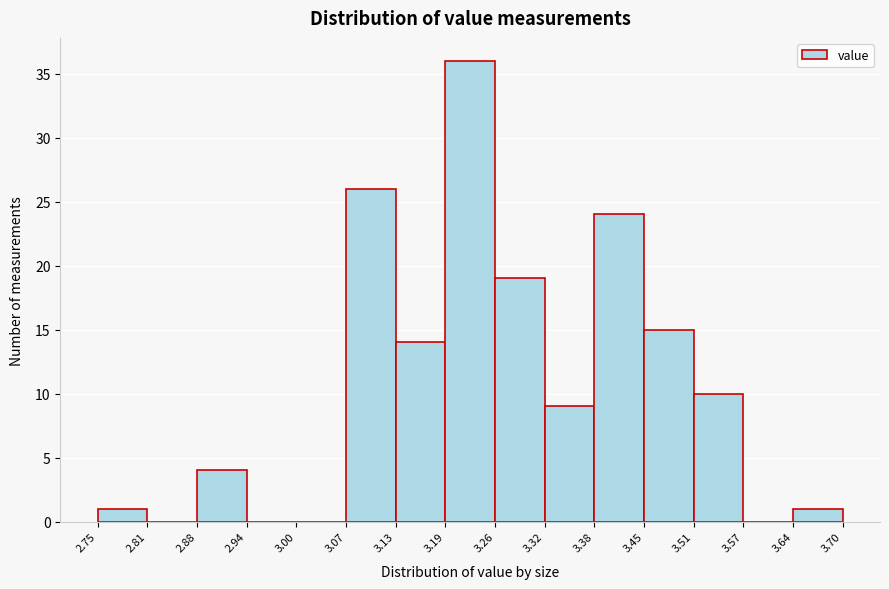

Reading left to right, list every bar in this chart as the range it spans on the x-axis followed by its height. The values are not printed on the chart, so give them approximately, as read against the axis.

2.75 to 2.81: 1
2.81 to 2.88: 0
2.88 to 2.94: 4
2.94 to 3.00: 0
3.00 to 3.07: 0
3.07 to 3.13: 26
3.13 to 3.19: 14
3.19 to 3.26: 36
3.26 to 3.32: 19
3.32 to 3.38: 9
3.38 to 3.45: 24
3.45 to 3.51: 15
3.51 to 3.57: 10
3.57 to 3.64: 0
3.64 to 3.70: 1